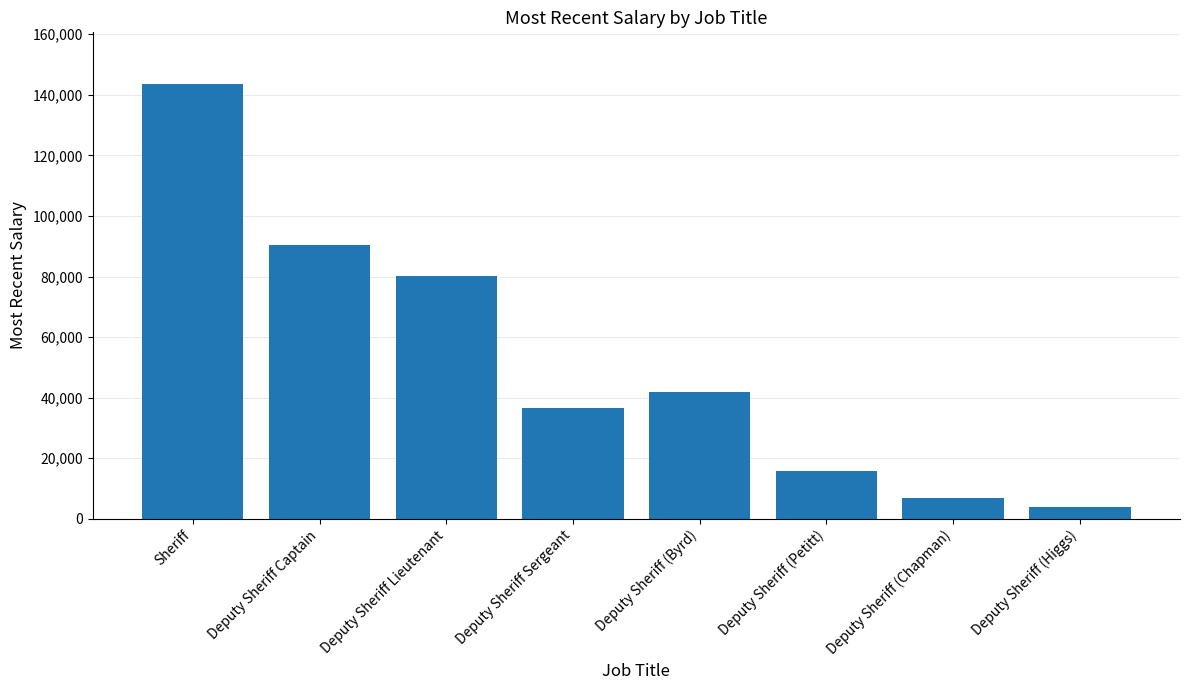

What is the average value?

52376.2